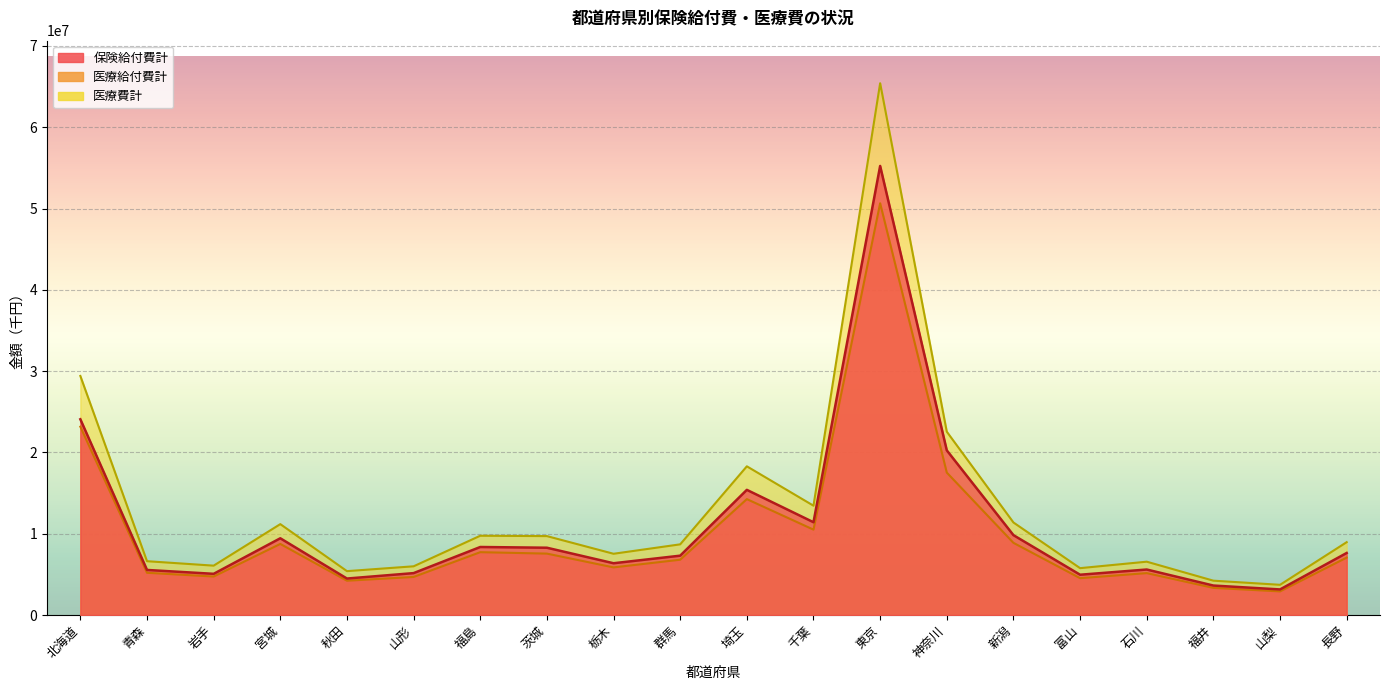

How many values in the 保険給付費計 series are below 7630251?

10